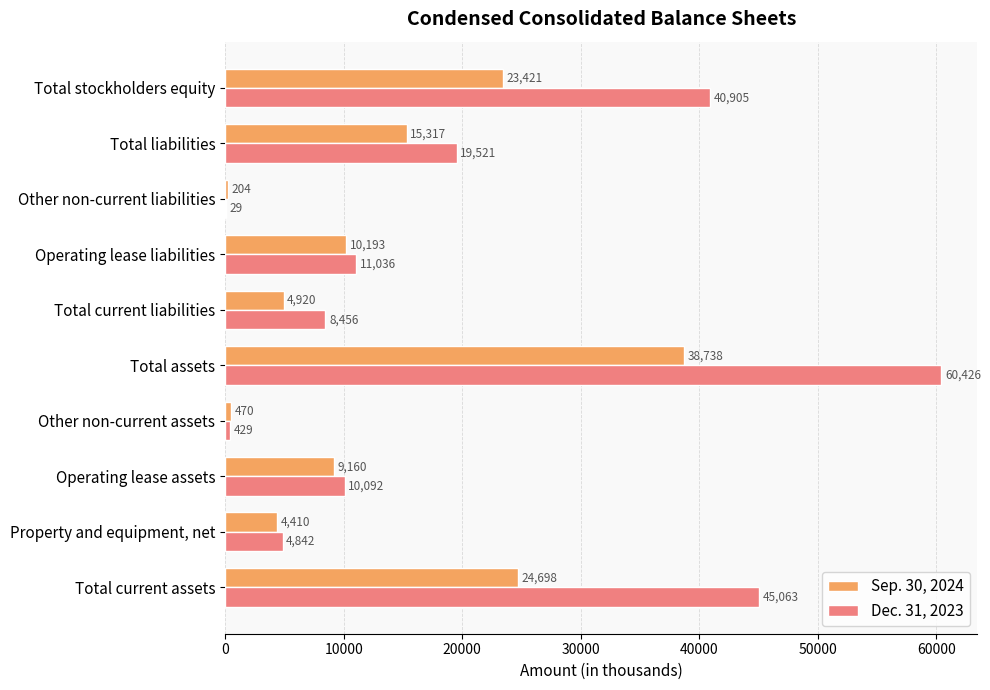

At which label is Dec. 31, 2023 closest to 30227?

Total stockholders equity